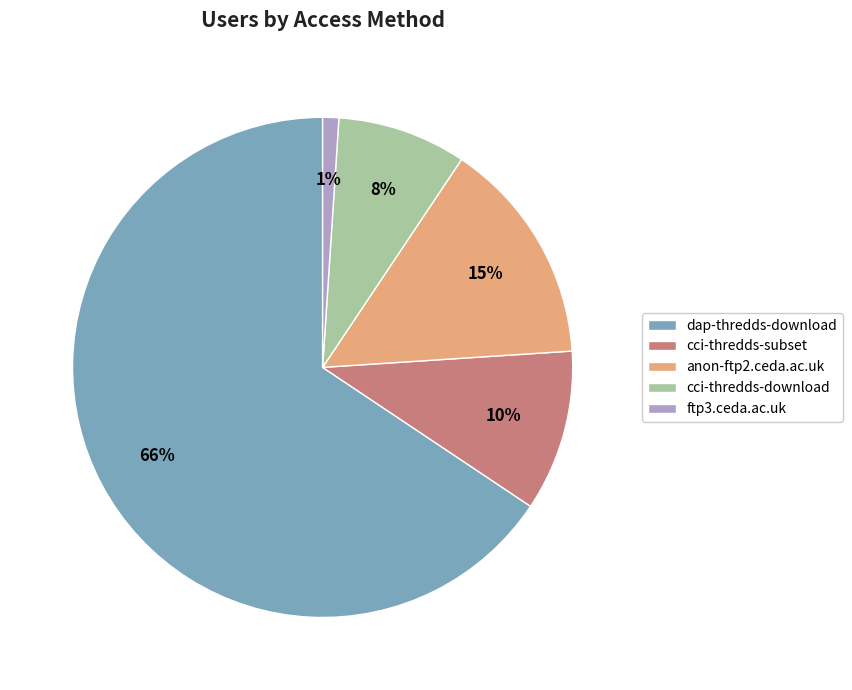

Rank the categories by value from highest to lowest.

dap-thredds-download, anon-ftp2.ceda.ac.uk, cci-thredds-subset, cci-thredds-download, ftp3.ceda.ac.uk